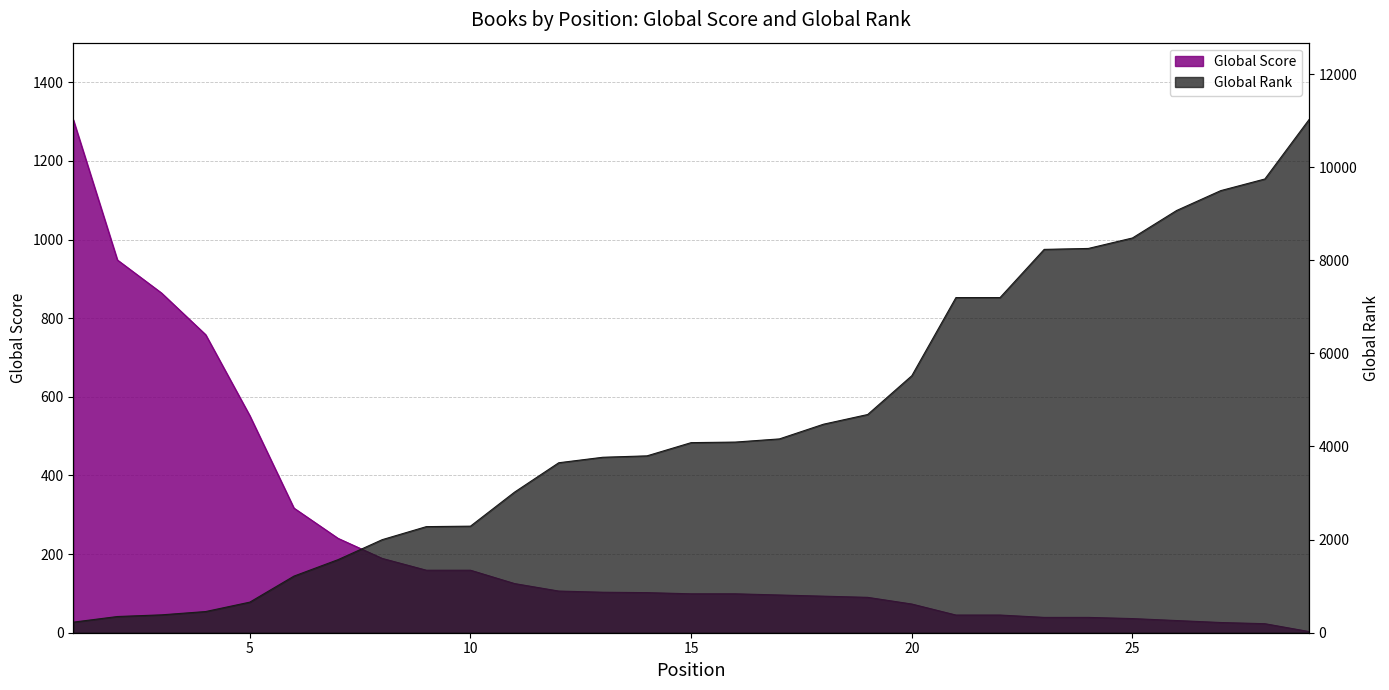

How many intersections are there between Global Score and Global Rank?

1